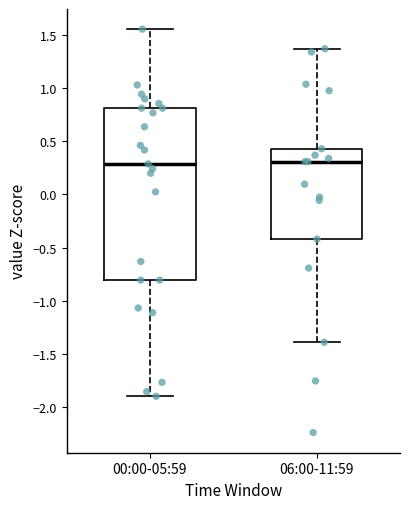

Which box is the tallest, from its lower edge to its upper edge?

00:00-05:59